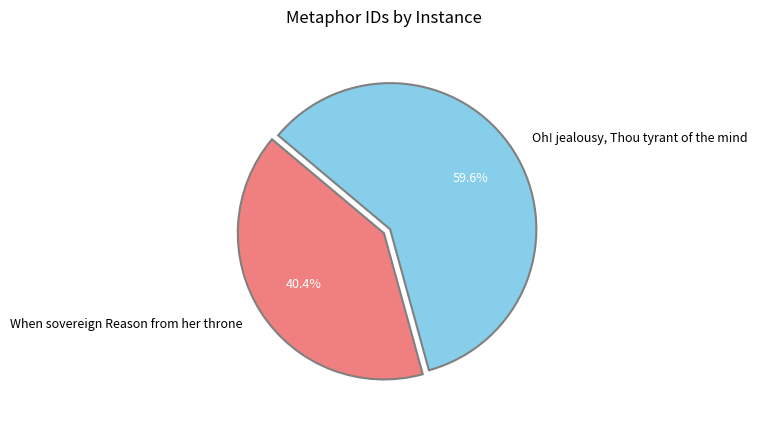

Approximately how many times larger is the value at Oh! jealousy, Thou tyrant of the mind compared to When sovereign Reason from her throne?

1.5